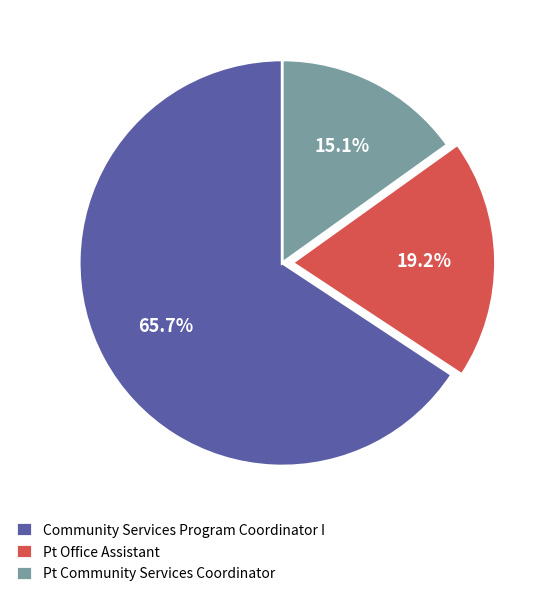

Which category accounts for the majority?

Community Services Program Coordinator I